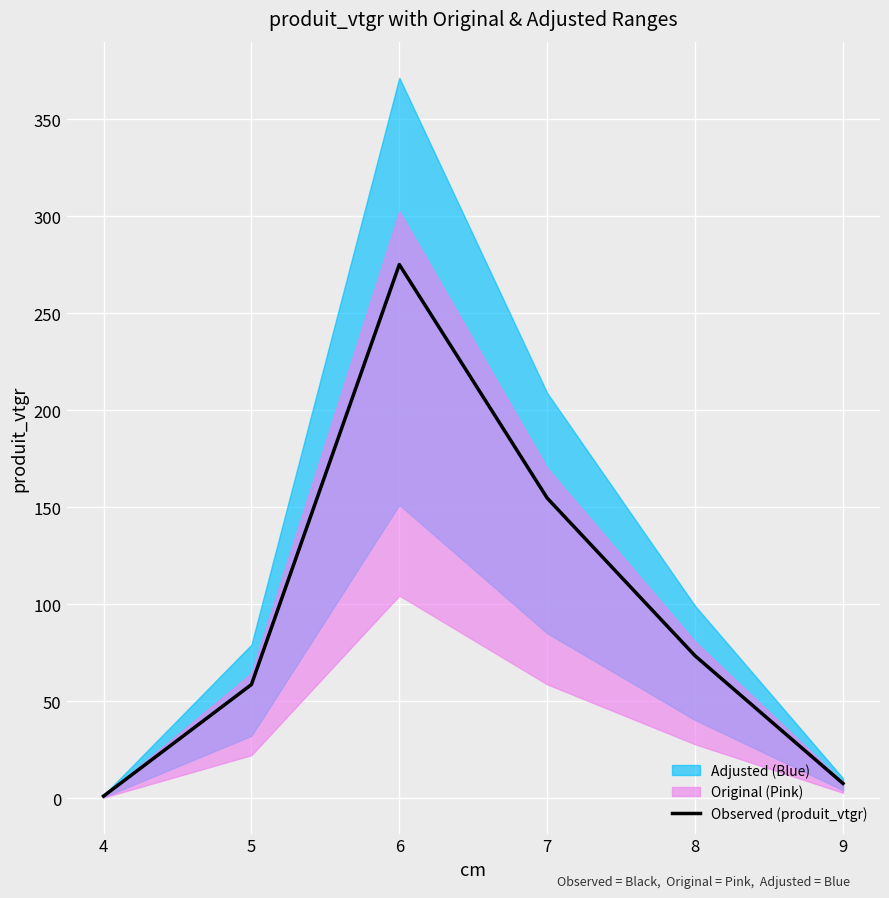

What is the average value?

95.2